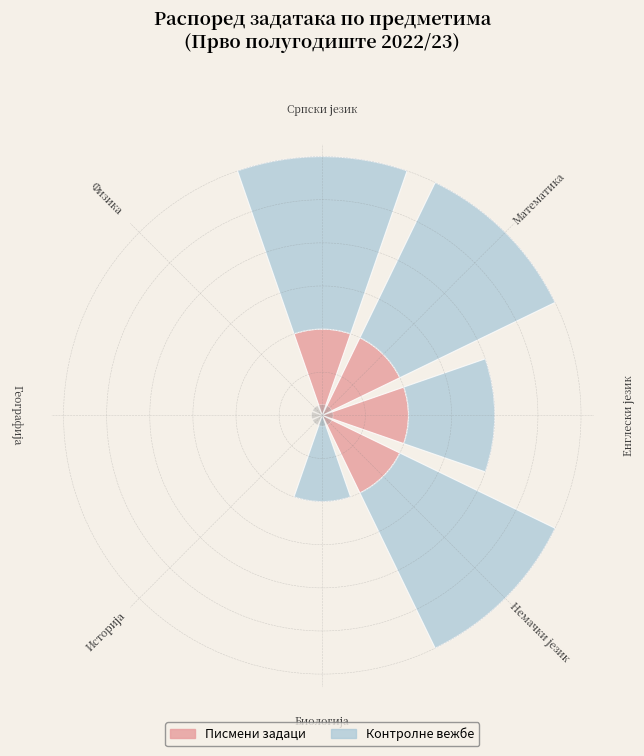

Rank the series by their average value, from lowest to highest.

Писмени задаци, Контролне вежбе